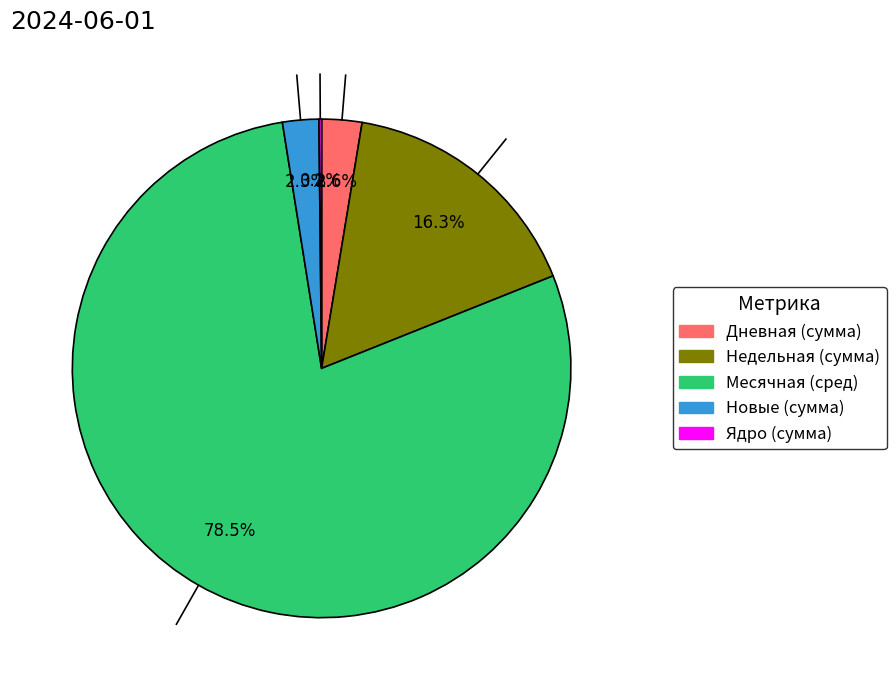

Is there any slice that represents more than half of the pie?

Yes